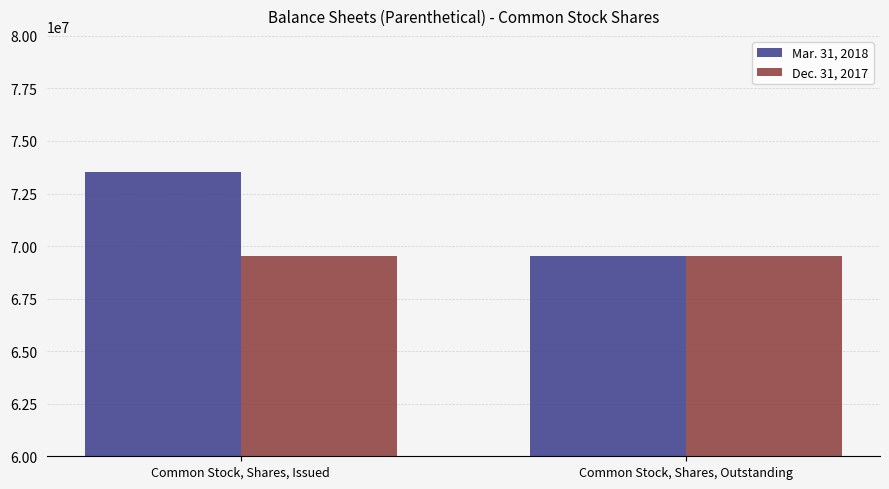

How many groups of bars are there?

2